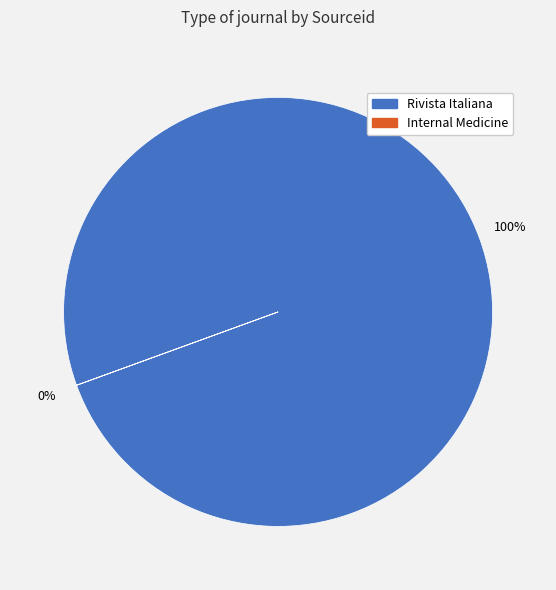

What percentage is the Rivista Italiana della Medicina di Laboratorio slice, to the nearest percent?

100%